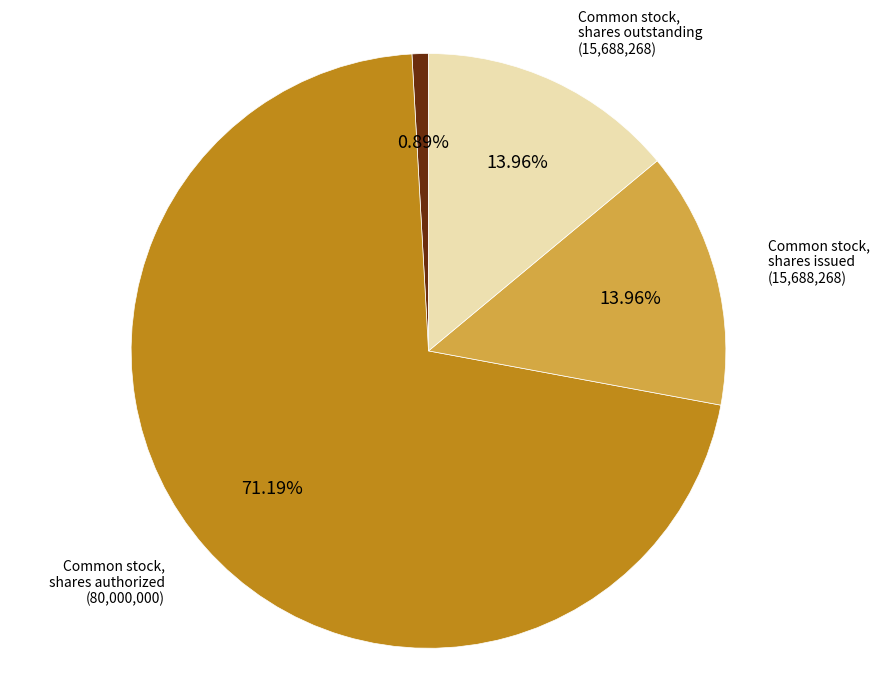

What is the largest slice in the pie chart?

Common stock, shares authorized